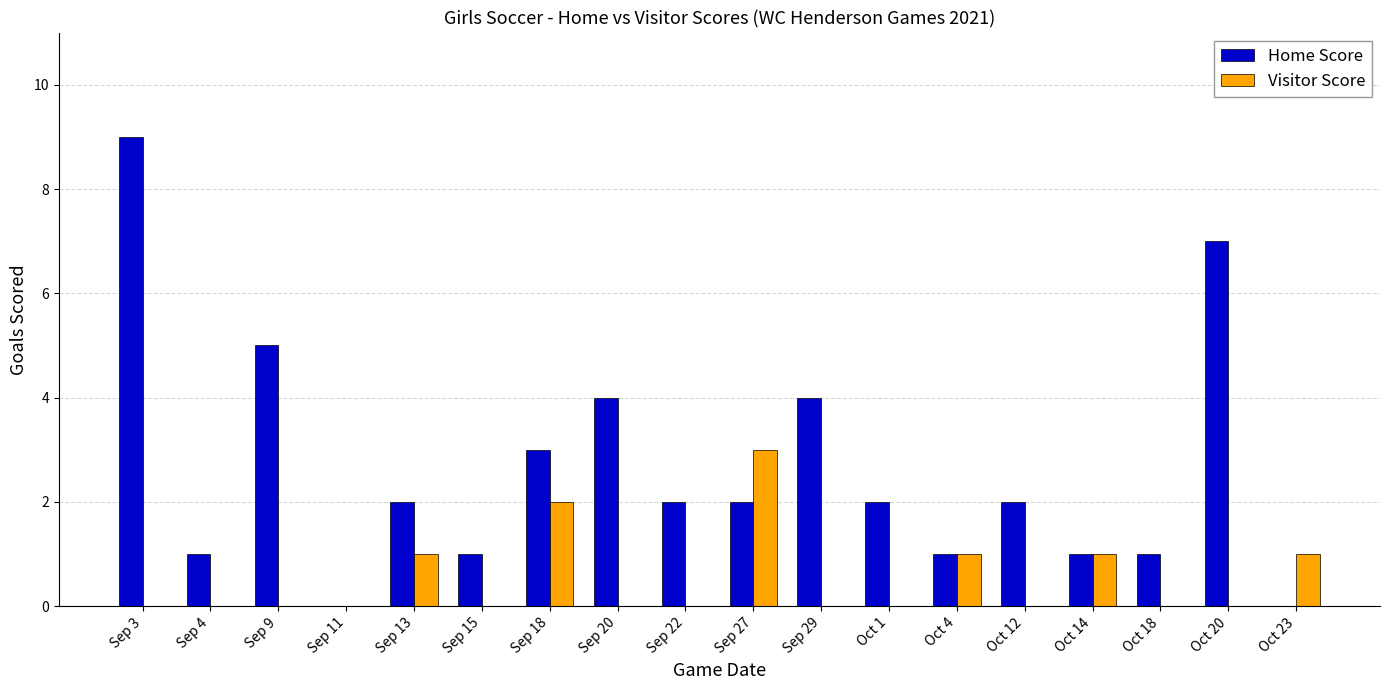

Which series changed the most between Sep 29 and Oct 12?

Home Score